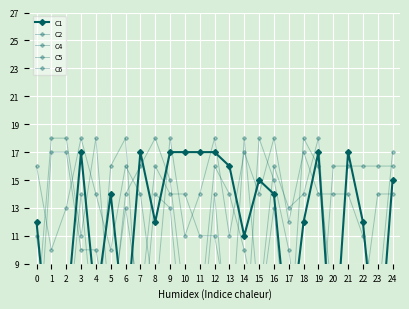

At 24, list the series in order from largest to smallest.

C2, C5, C1, C4, C6